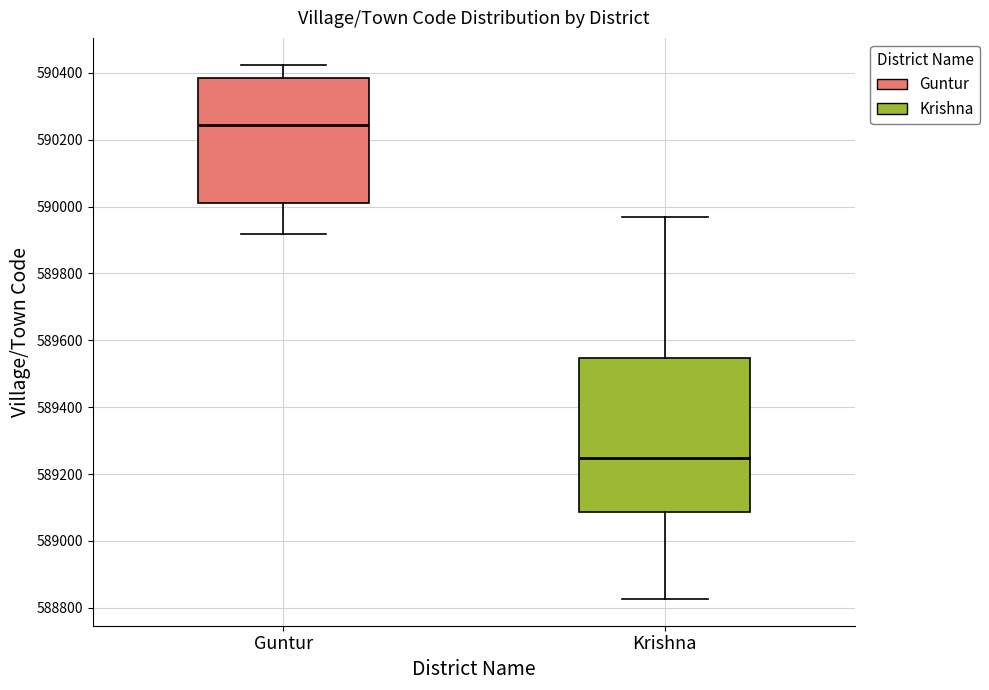

Reading left to right, read every box against the y-axis: the position of its median line, the range the box covers, and the ends of its whiskers. The values are not printed on the chart, so give them approximately, as read against the axis.

Guntur: median 590240, box 590020 to 590380, whiskers 589920 to 590420
Krishna: median 589240, box 589080 to 589540, whiskers 588820 to 589960